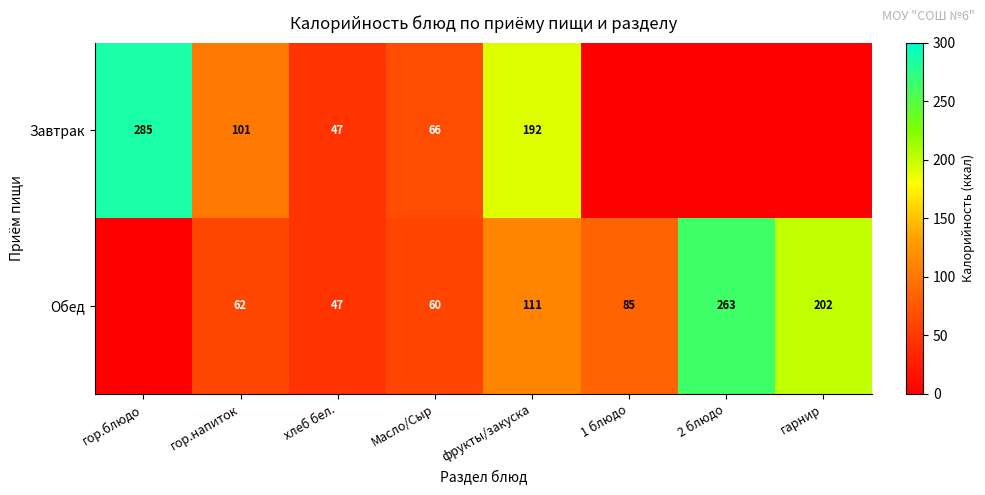

What is the sum of the Обед values at фрукты/закуска and Масло/Сыр?

171